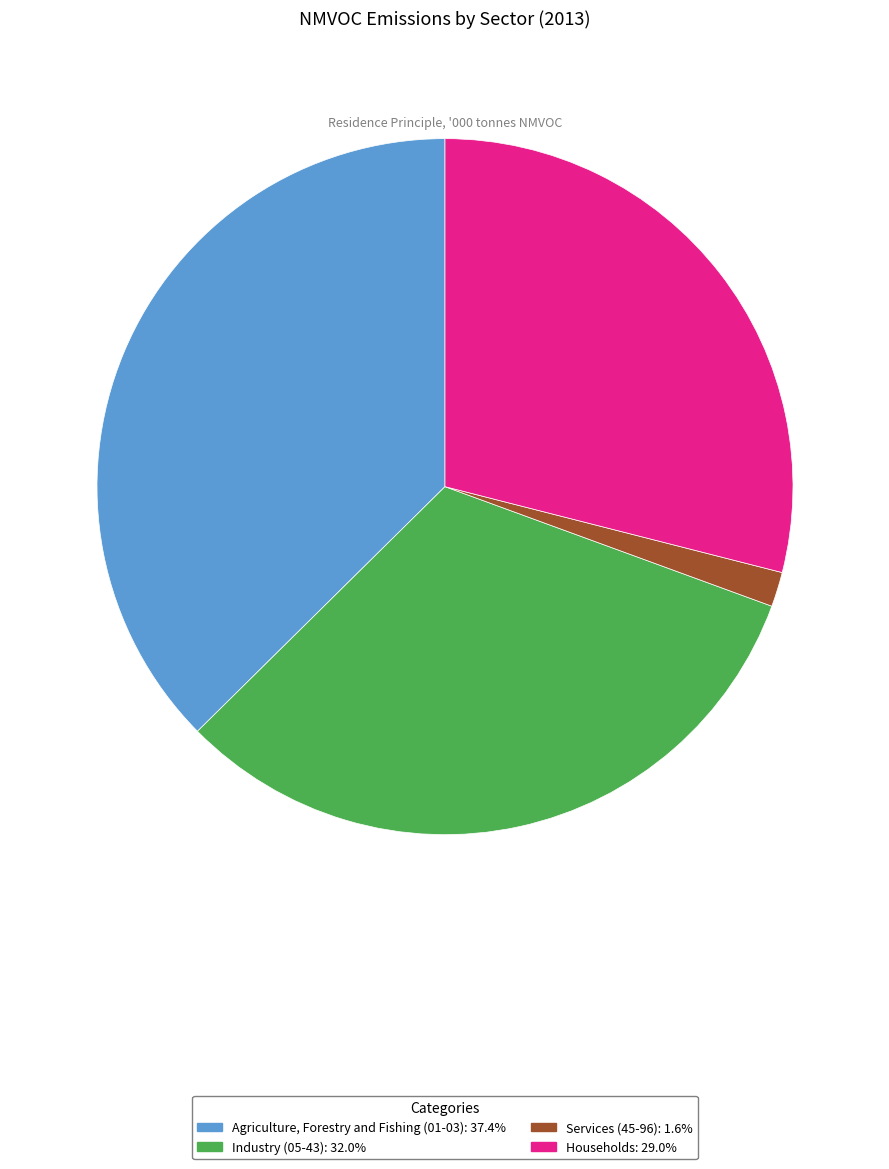

Is Industry (05-43) the majority of the pie?

No